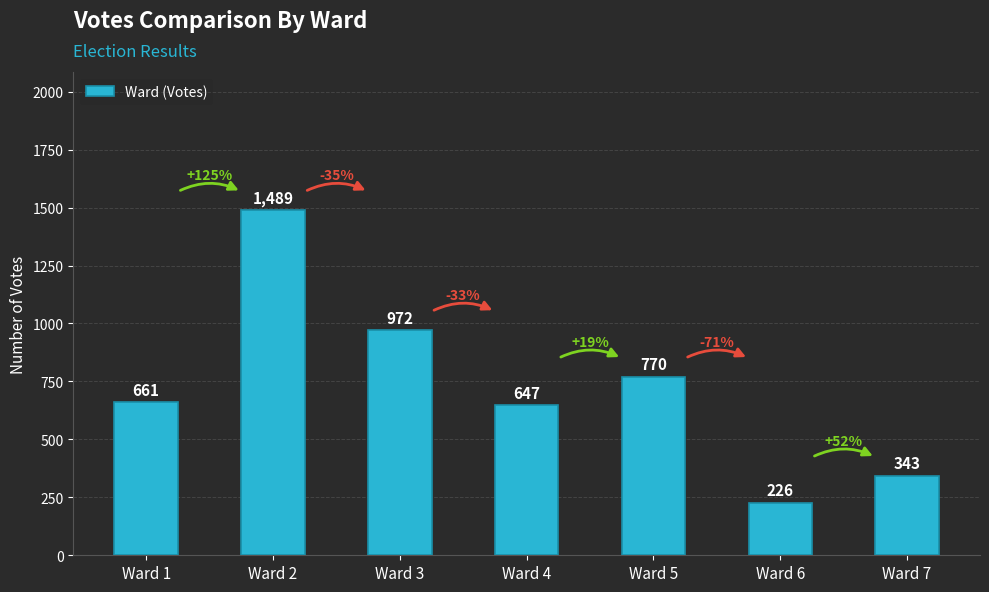

Does the chart contain stacked bars?

No